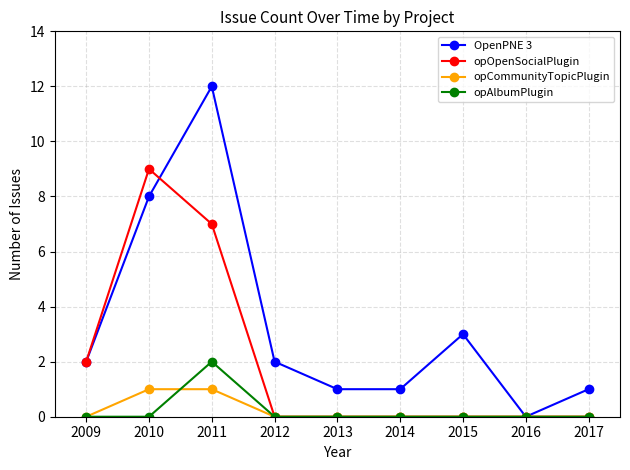

Is this an area chart (filled region under the line)?

No